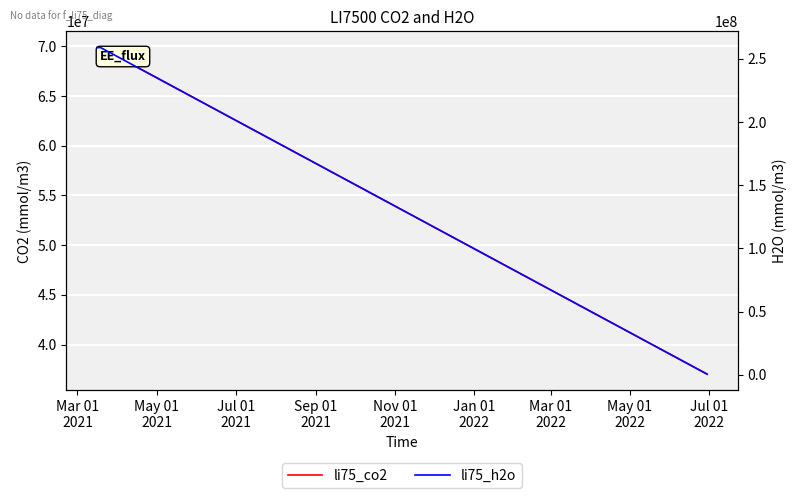

True or false: li75_co2 has a value of 47041658 at Sep 01
2021.

False